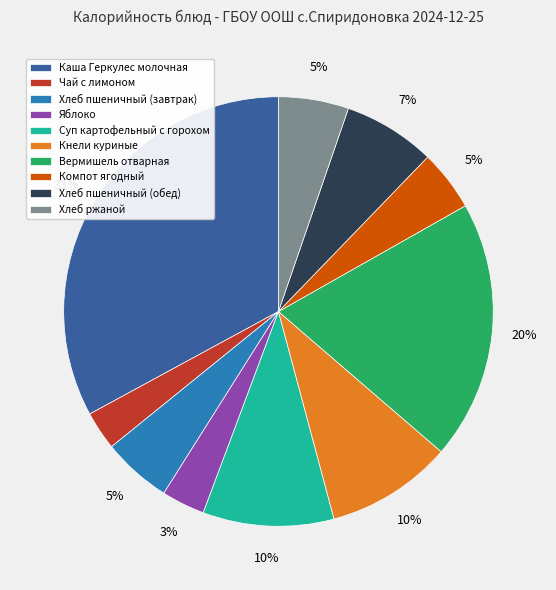

Which category has the biggest portion of the pie?

Каша Геркулес молочная